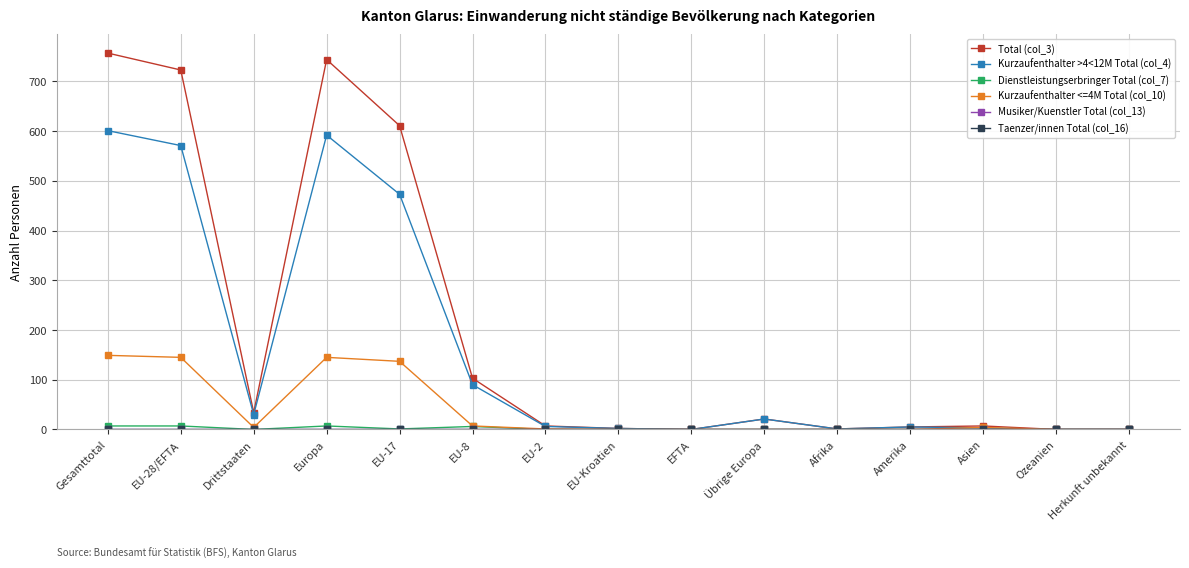

Is this an area chart (filled region under the line)?

No